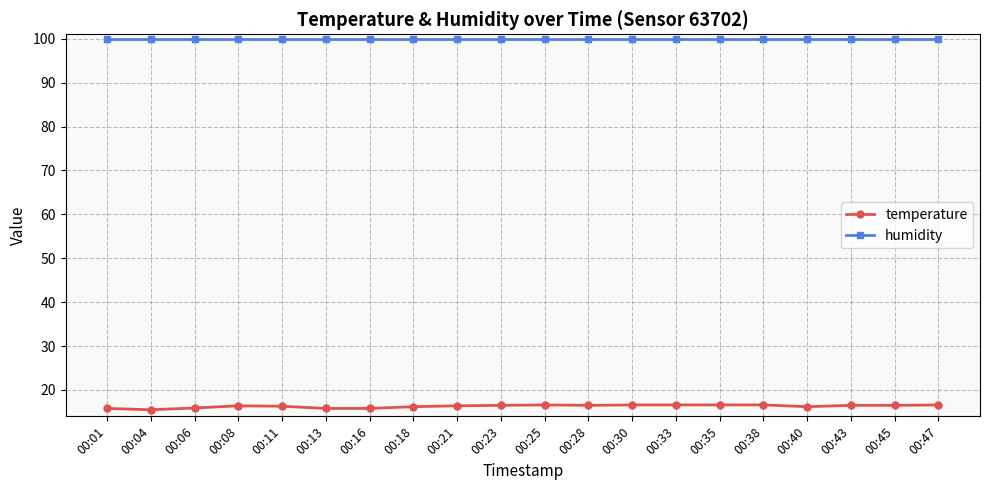

Rank the series by their maximum value, from highest to lowest.

humidity, temperature